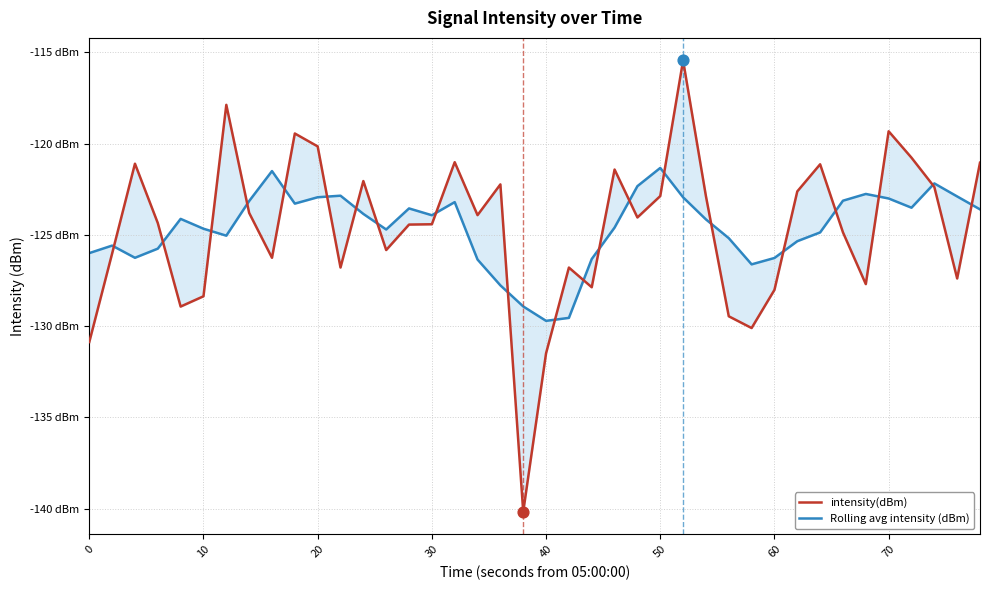

Which series has the widest spread of Y values?

intensity(dBm)